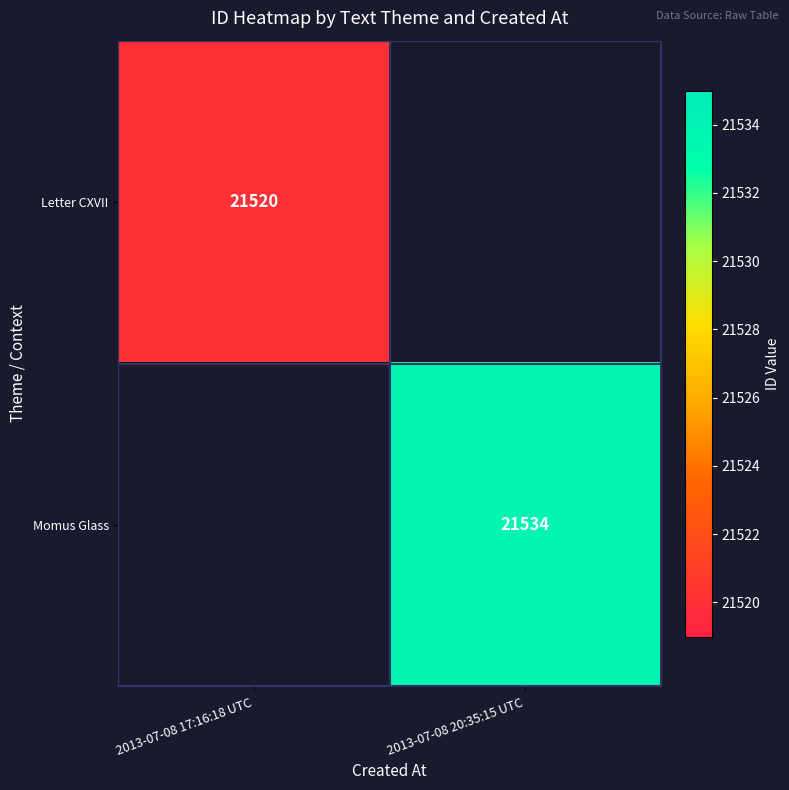

The value of Letter CXVII at 2013-07-08 17:16:18 UTC is 21520. True or false?

True